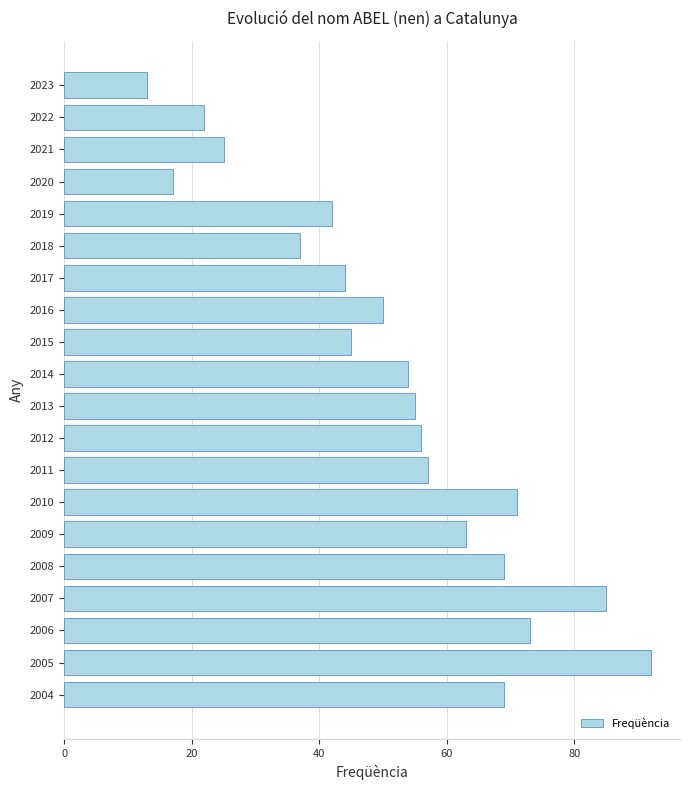

Is it true that the value at 2016 is 50?

True